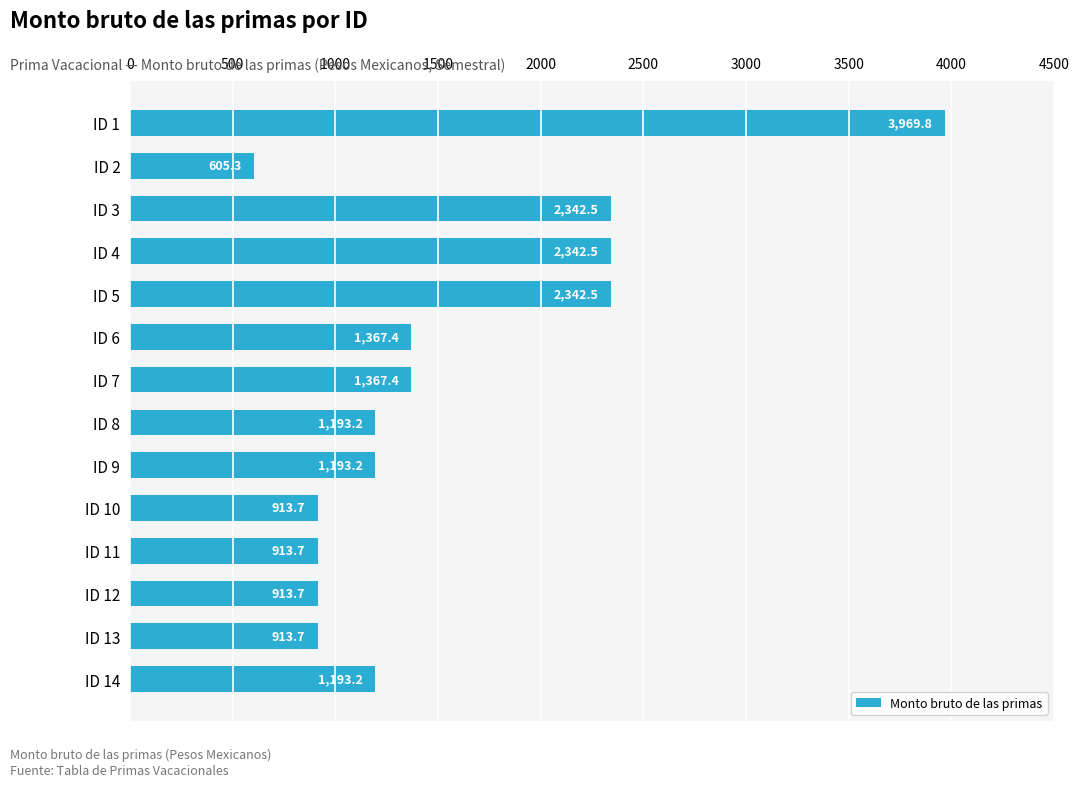

How many distinct data groups are displayed?

1